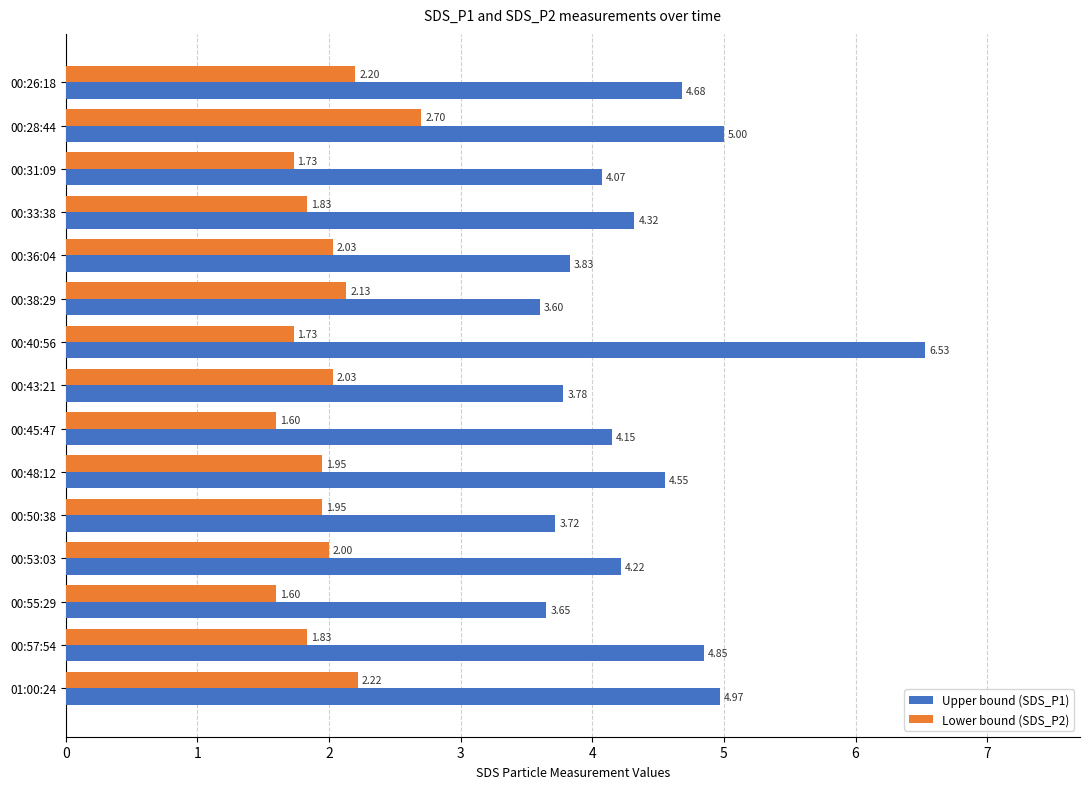

Which series has the largest total across all categories?

Upper bound (SDS_P1)